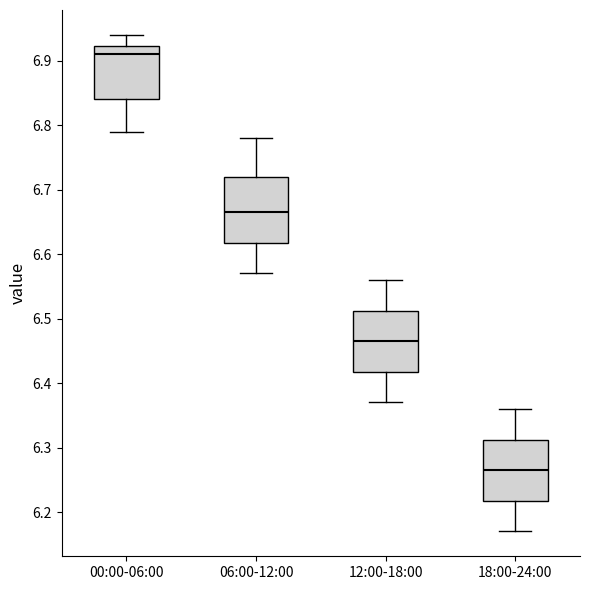

Which box's median line is the lowest?

18:00-24:00